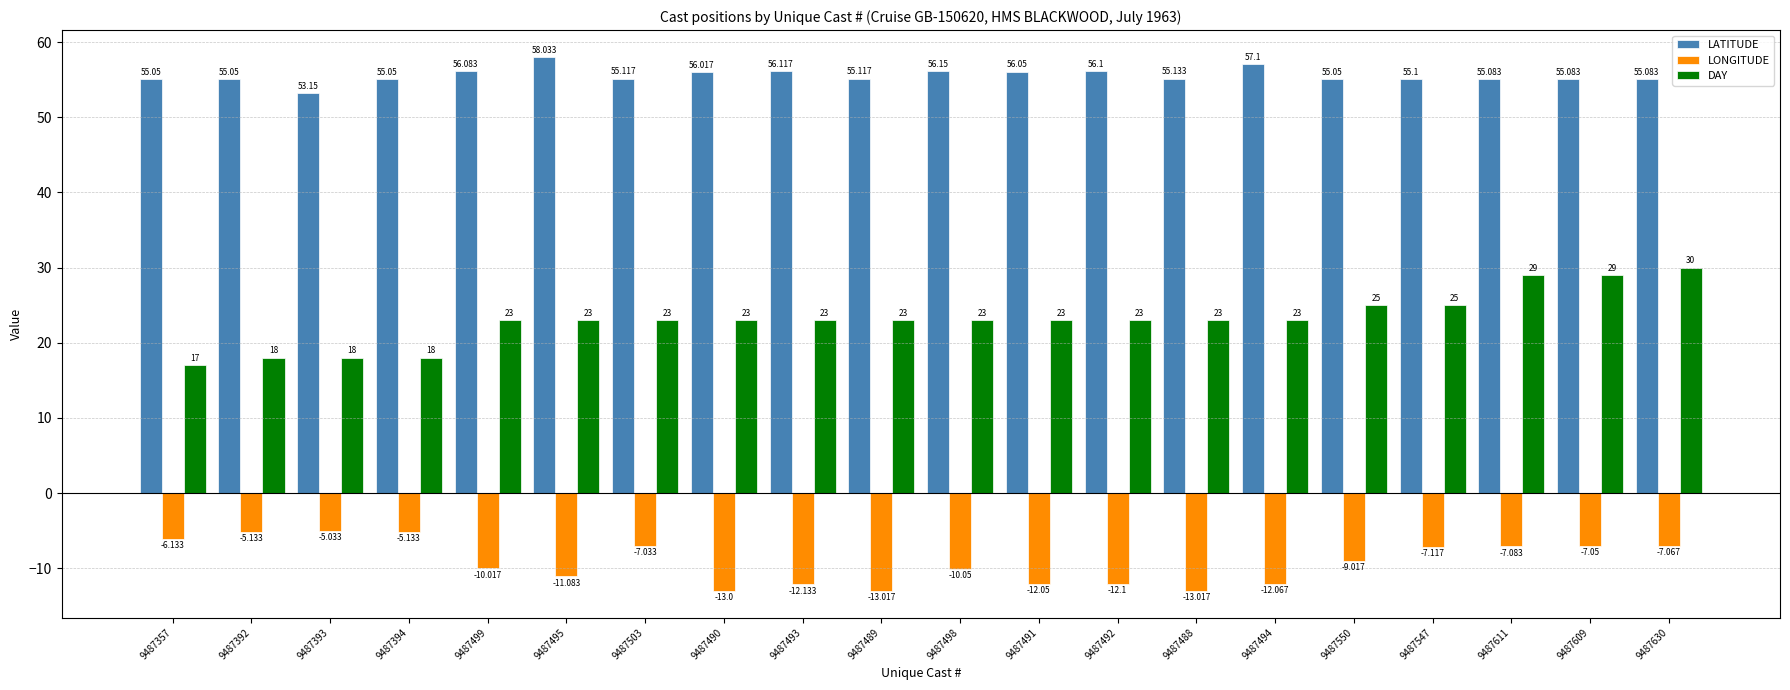

At which category does the chart reach its peak across all series?

9487495